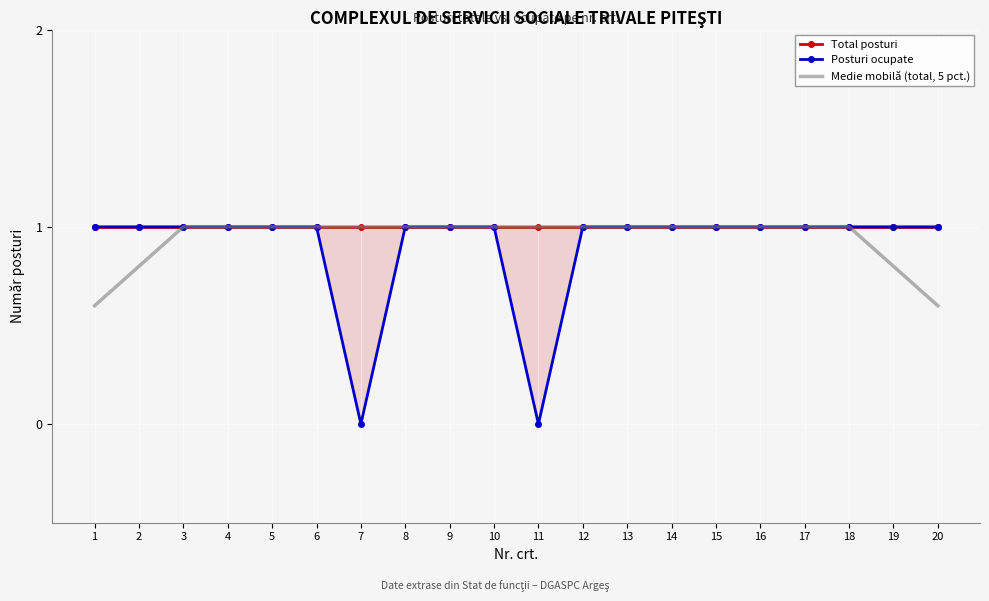

Is the value of Total posturi at 12 greater than the value of Posturi ocupate at 18?

No